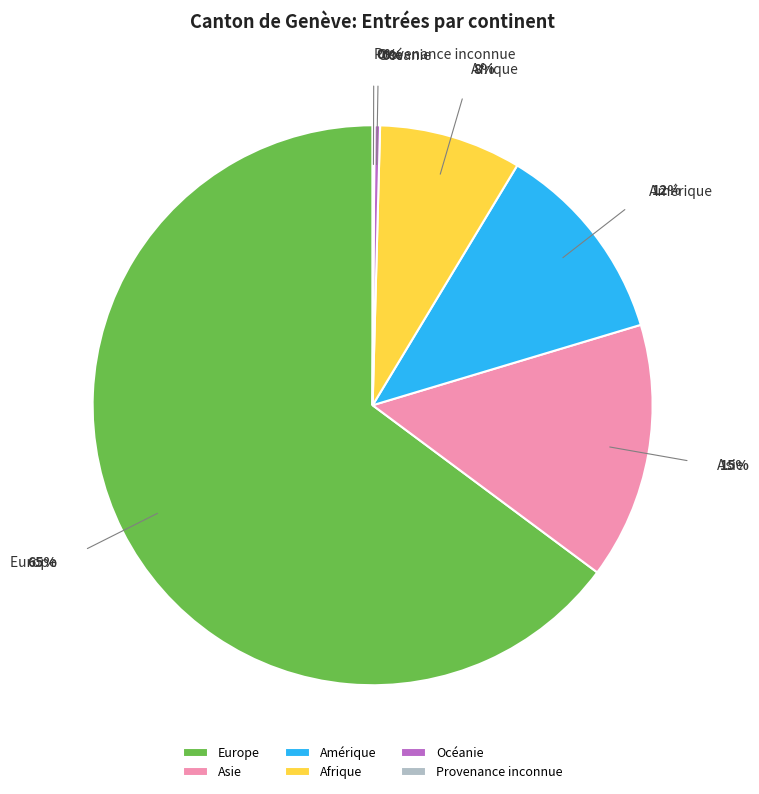

Combined, do Océanie and Afrique account for over 50%?

No